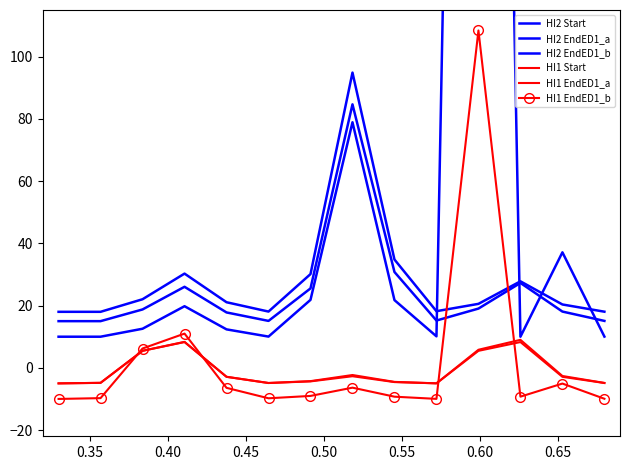

Where does the HI1 EndED1_b series first go above -9?

0.40